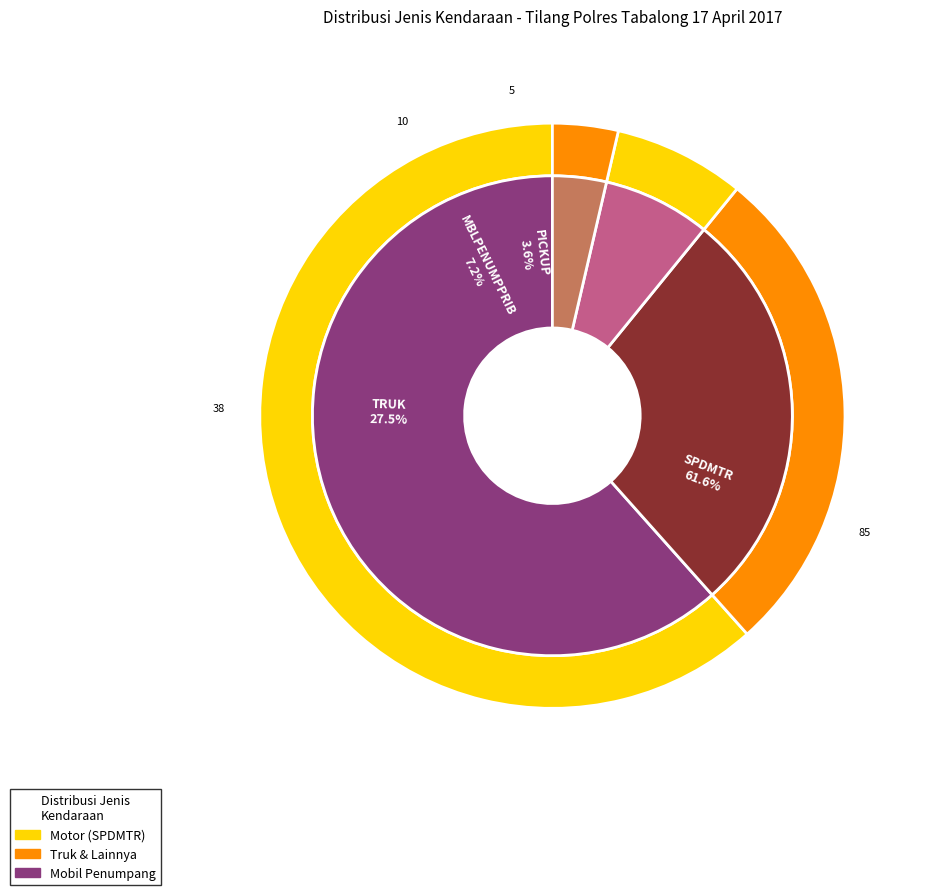

How many slices are in this pie chart?

4